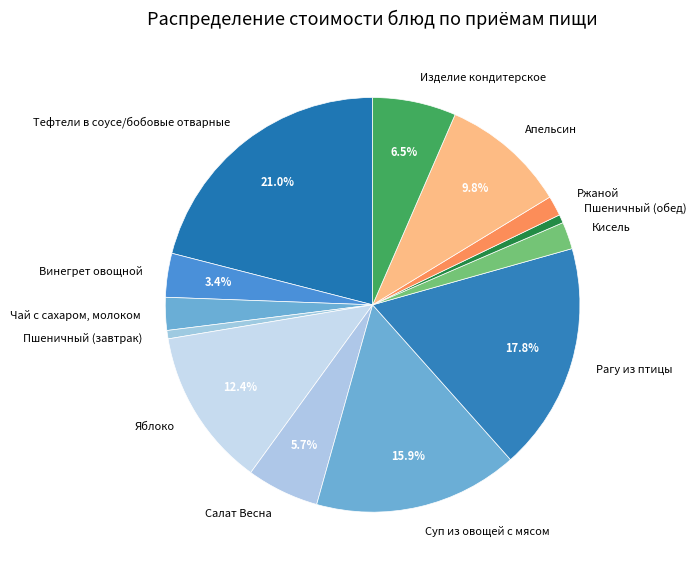

How many slices are in this pie chart?

13